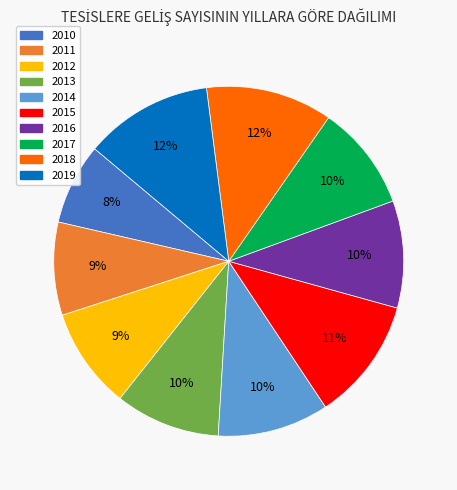

Is there a majority slice in this chart?

No